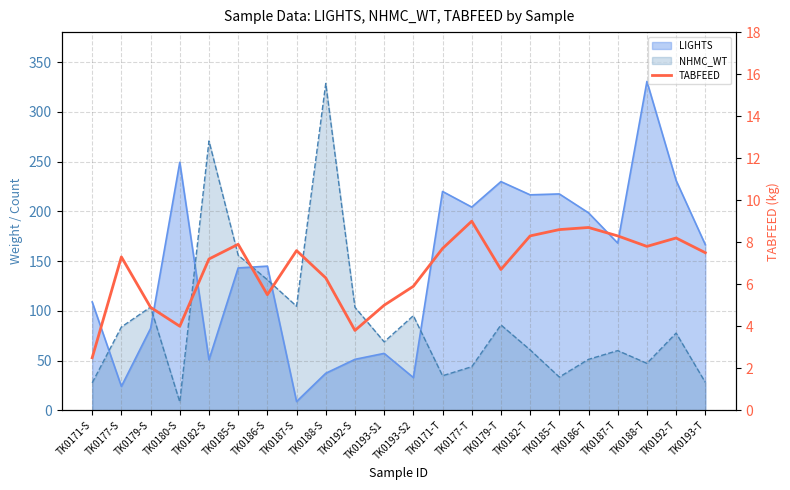

Which category has the lowest value across all series?

TK0171-S